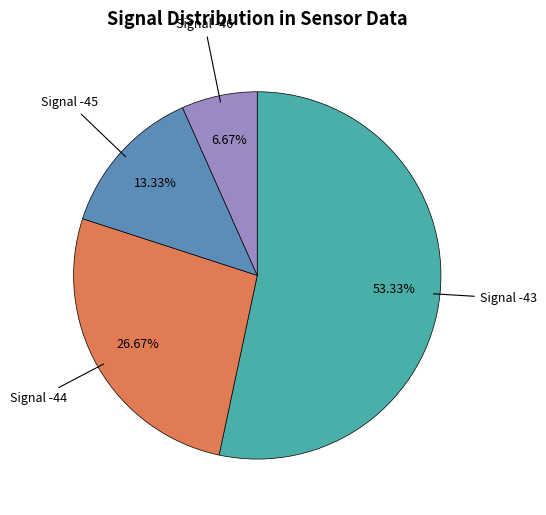

Count the number of slices in the pie.

4